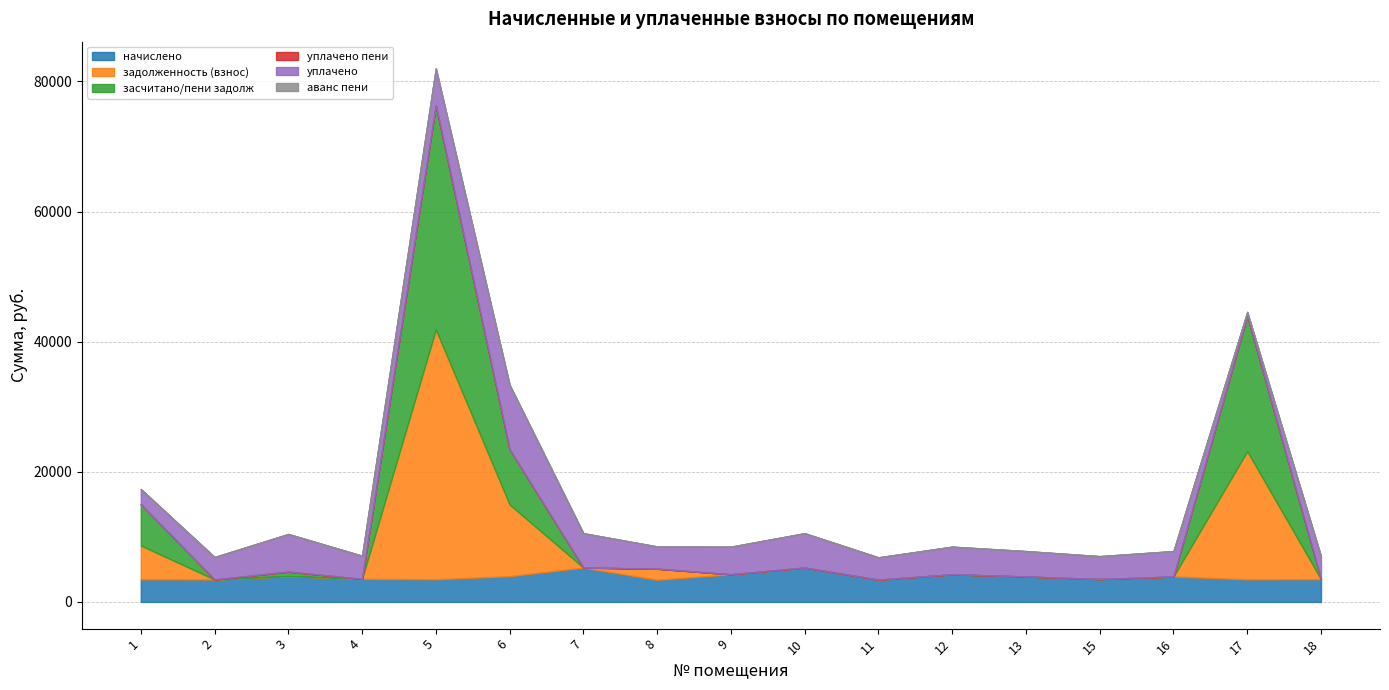

What value does the задолженность (взнос) series have at 6?

11014.2